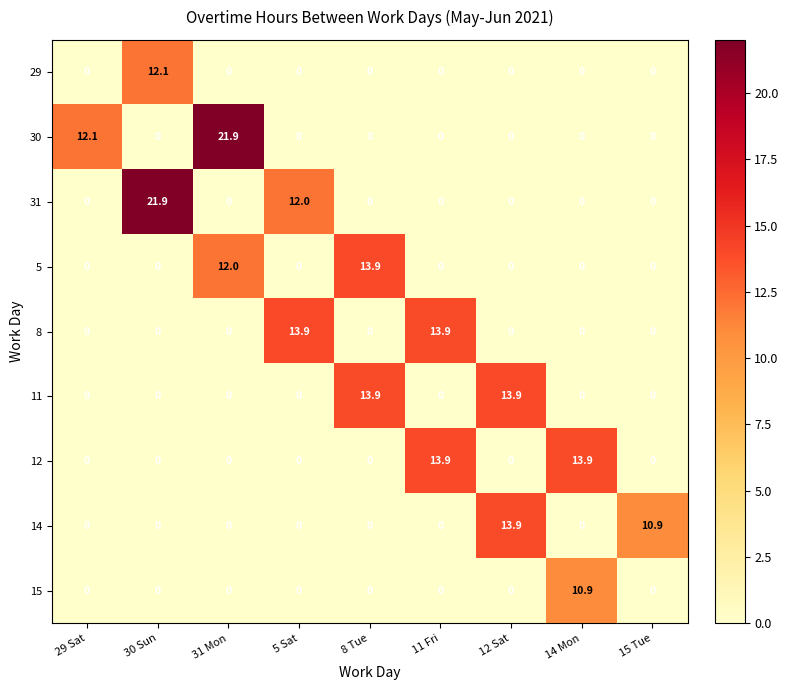

What is the difference between the highest and lowest values at 30 Sun?

21.9